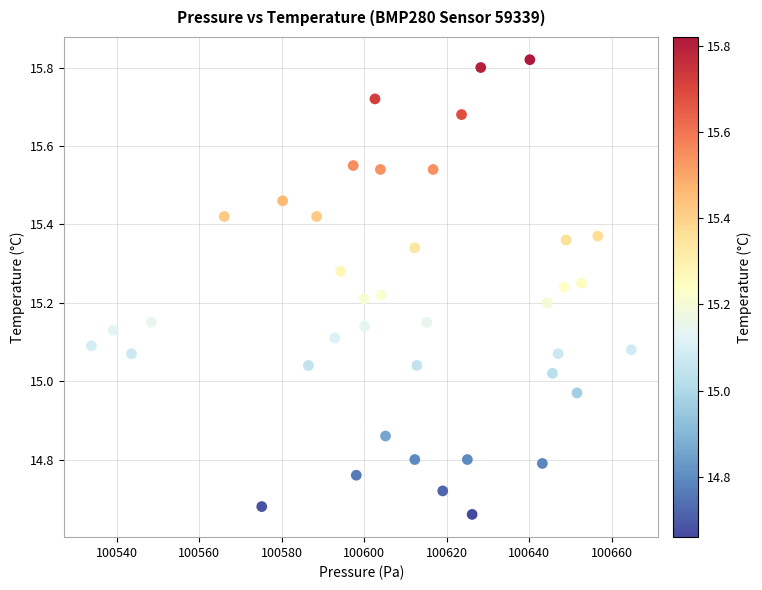

What is the range of X values (max minus min)?

131.0